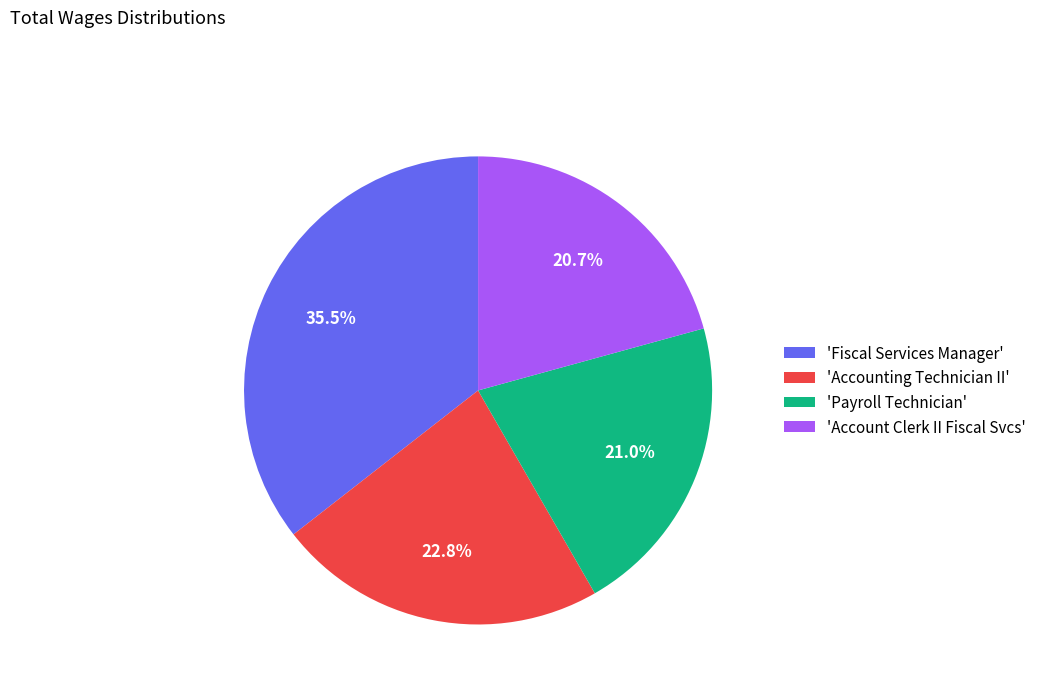

Is the sum of 'Fiscal Services Manager' and 'Accounting Technician II' greater than half?

Yes